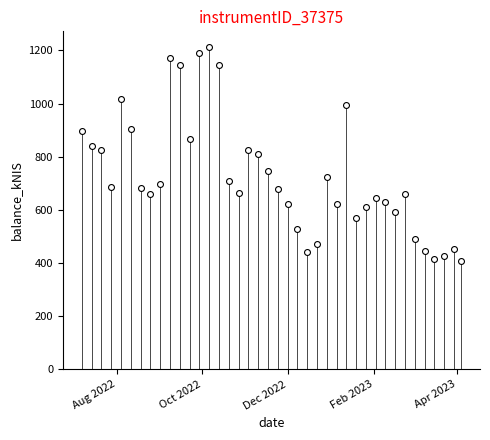

What is the range of Y values (max minus min)?

804.5